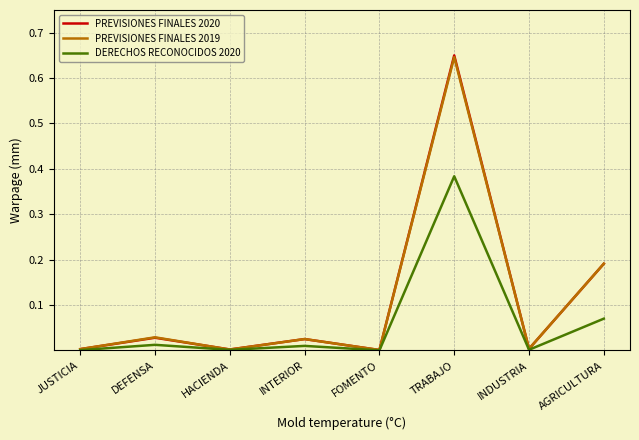

At which category is the sum across all series the highest?

TRABAJO